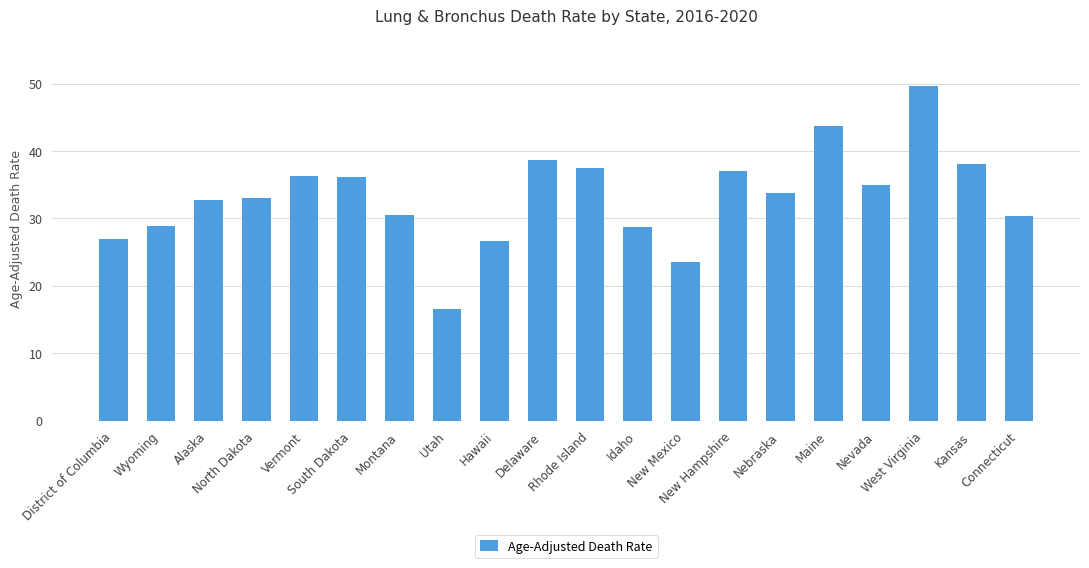

What is the smallest value displayed?

16.6